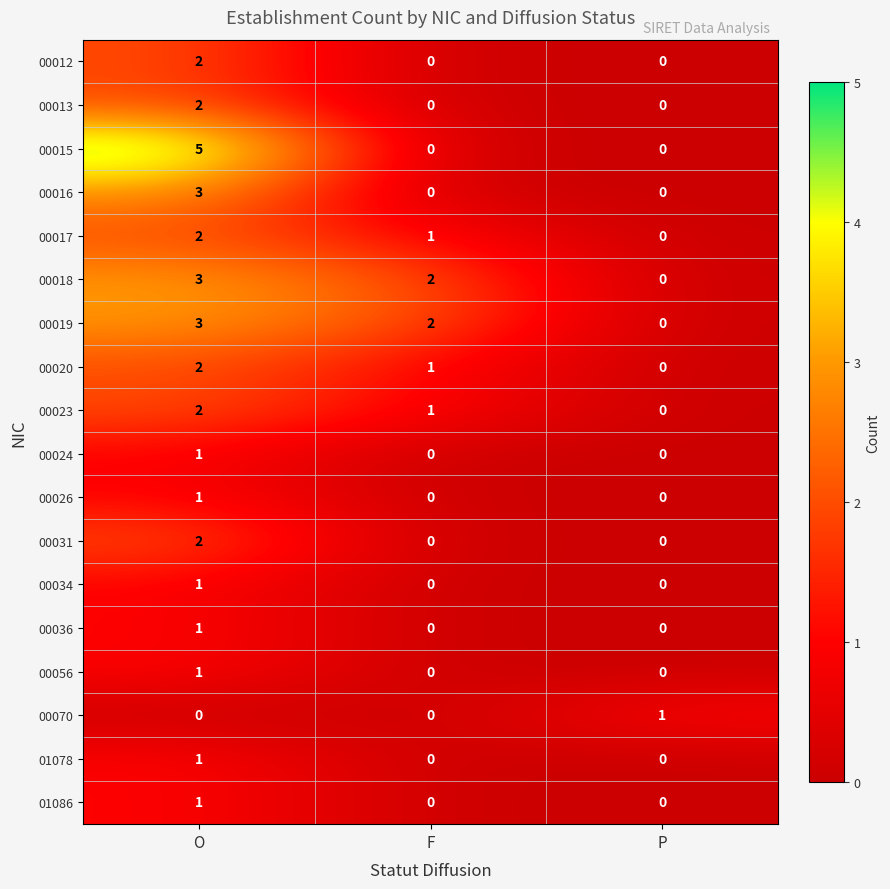

Which series changed the most between O and P?

00015